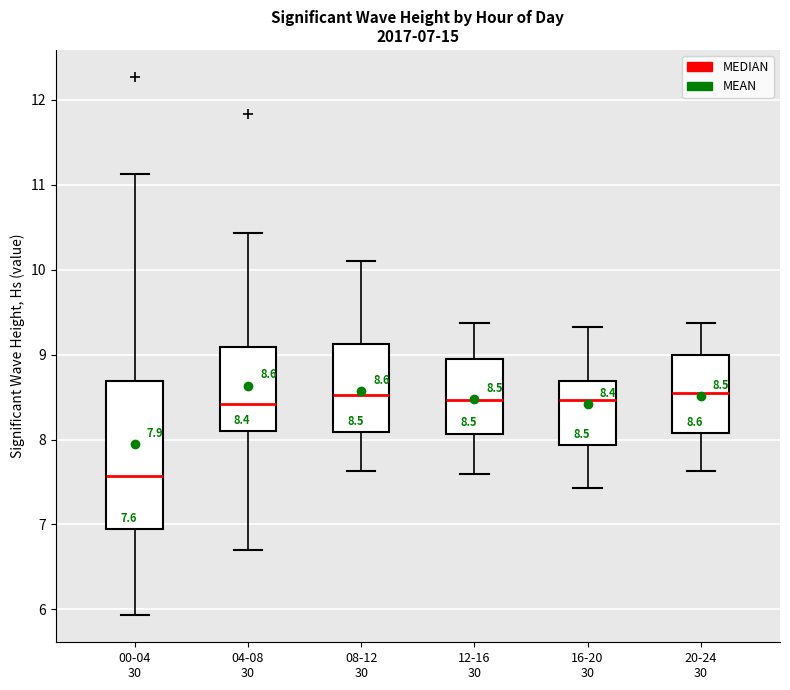

Which box's median line is the lowest?

00-04 30